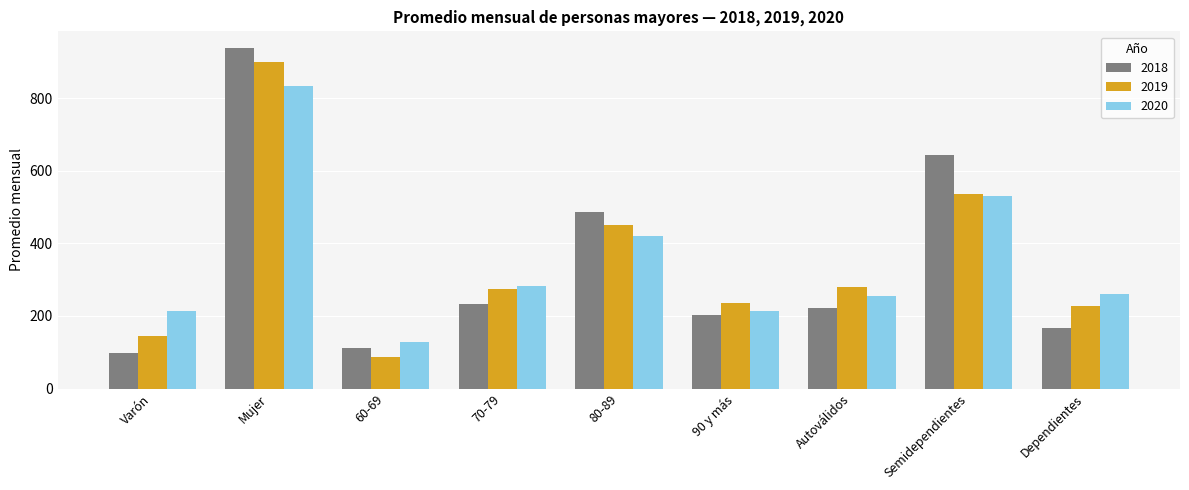

What is the sum of all 2019 values?

3135.0